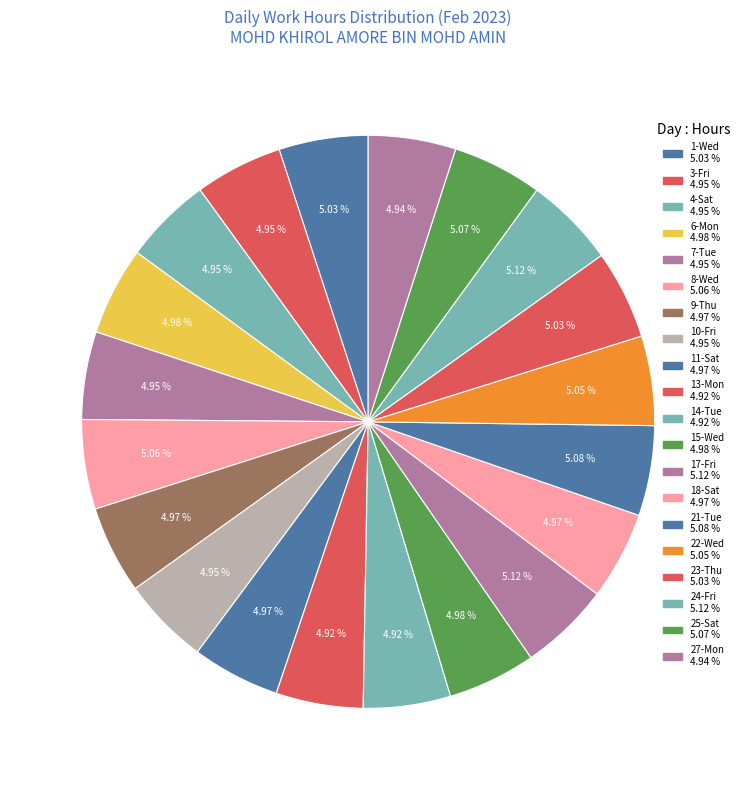

How many slices are in this pie chart?

20